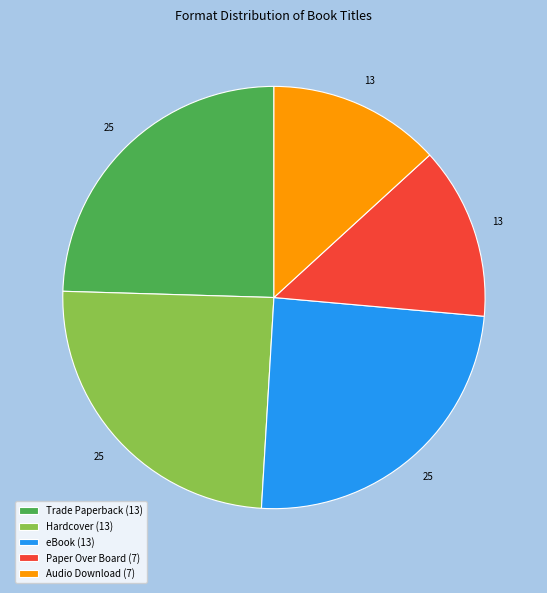

How many slices are in this pie chart?

5